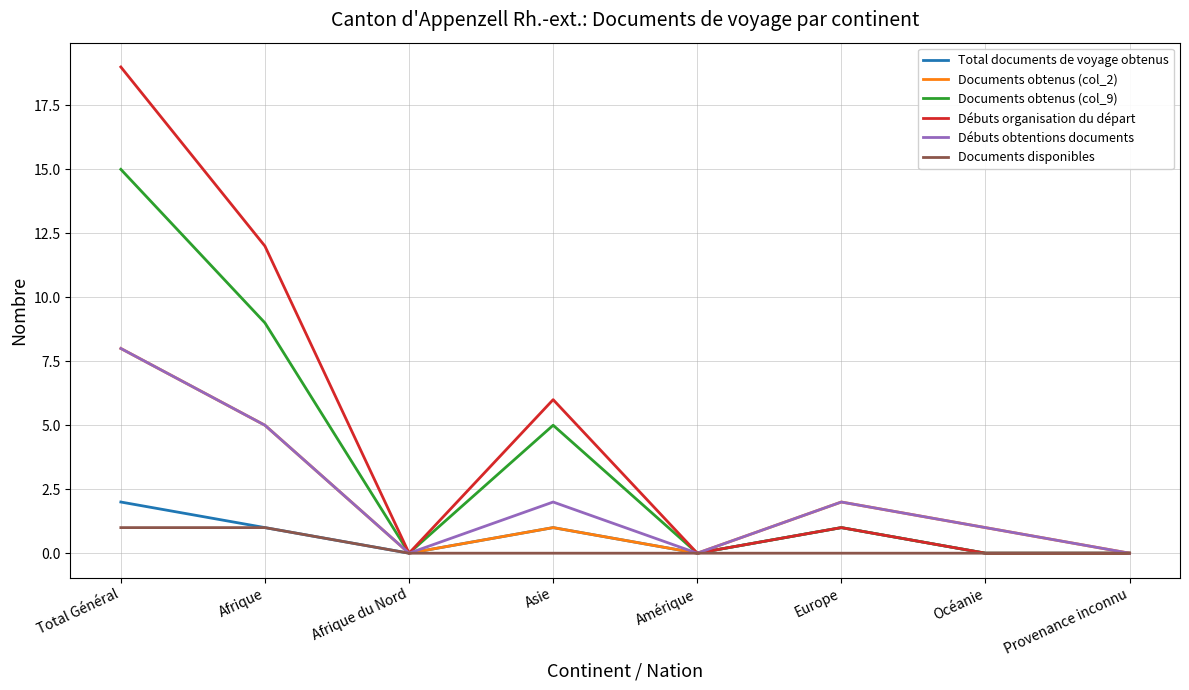

True or false: Documents obtenus (col_2) has a value of 2 at Europe.

True